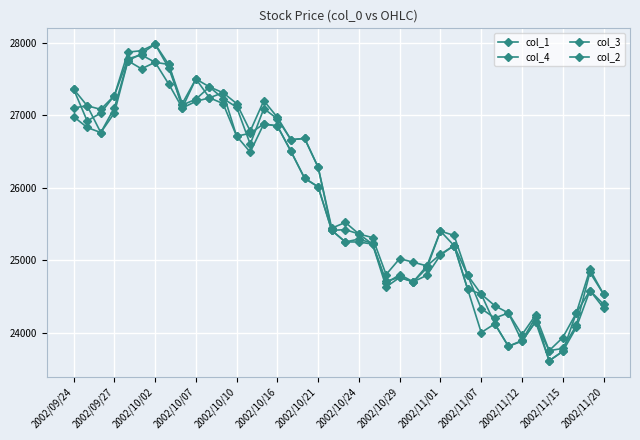

How many data points in col_2 are less than 25520?

20